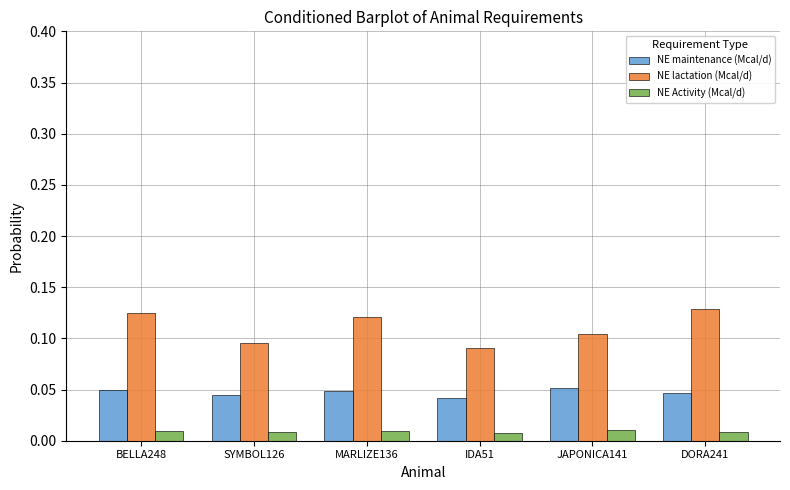

The value of NE lactation (Mcal/d) at JAPONICA141 is 0.0. True or false?

False